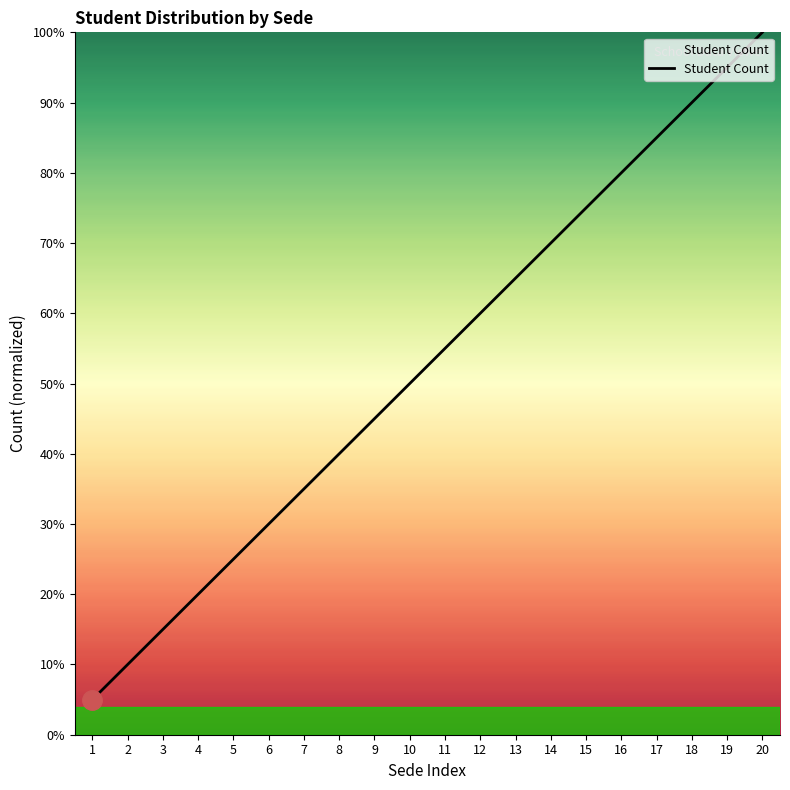

Between 12 and 7, which is larger?

12